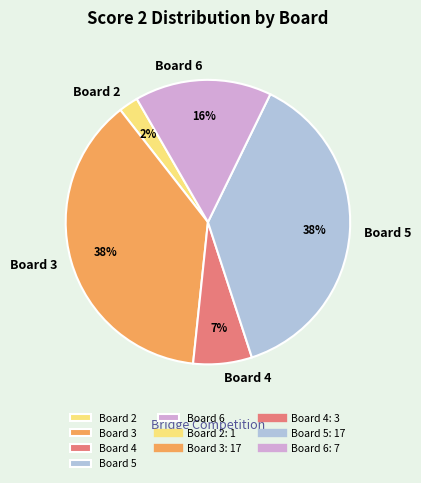

Is it true that Board 4 is 20% of the pie?

False